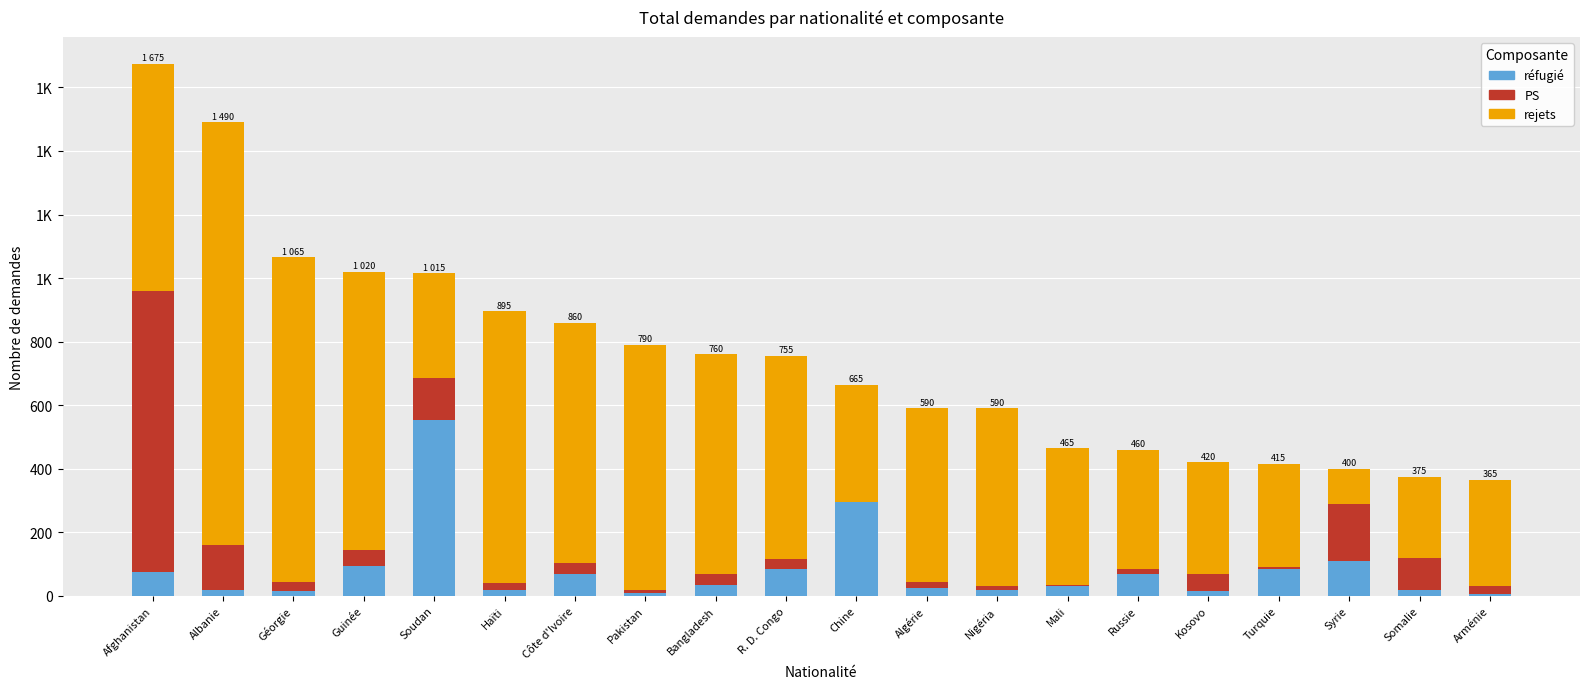

Are the bars horizontal?

No